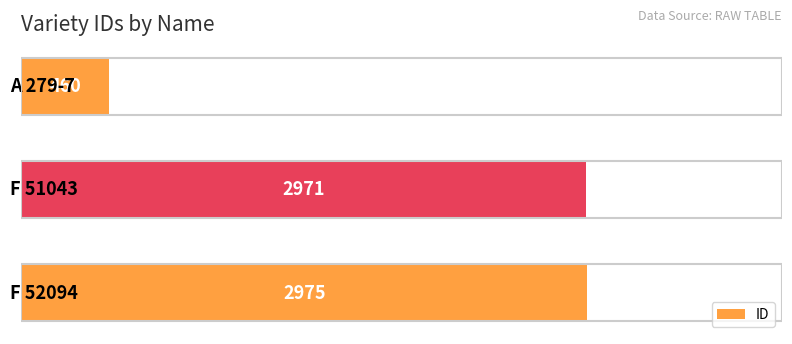

What is the difference between the maximum and minimum values?

2515